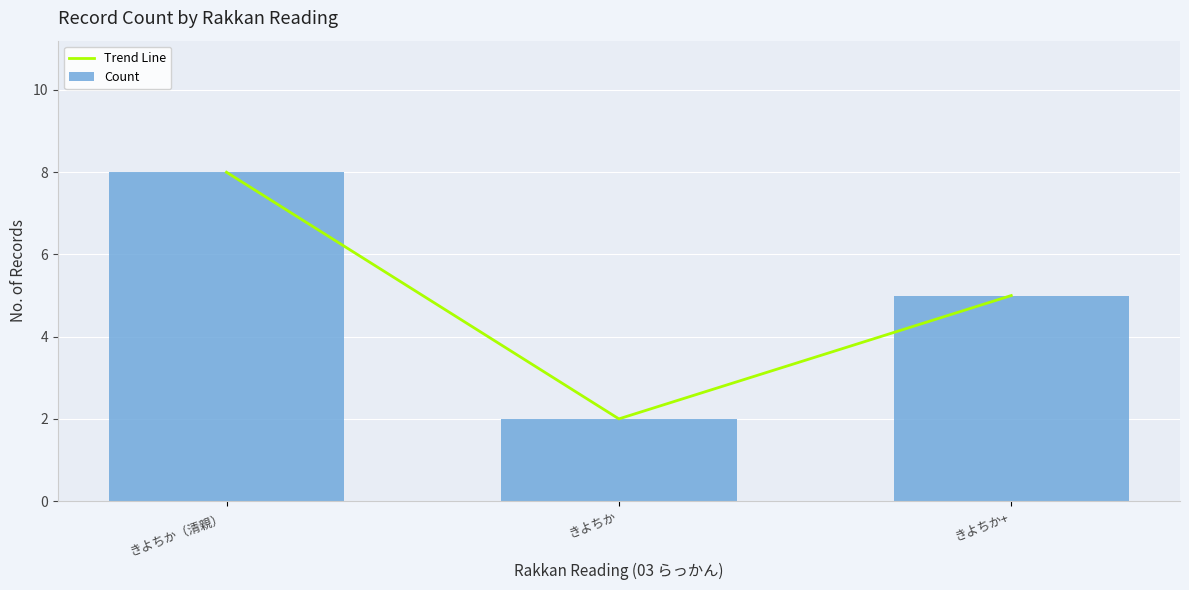

What is the sum of the Count values at きよちか（清親） and きよちか?

10